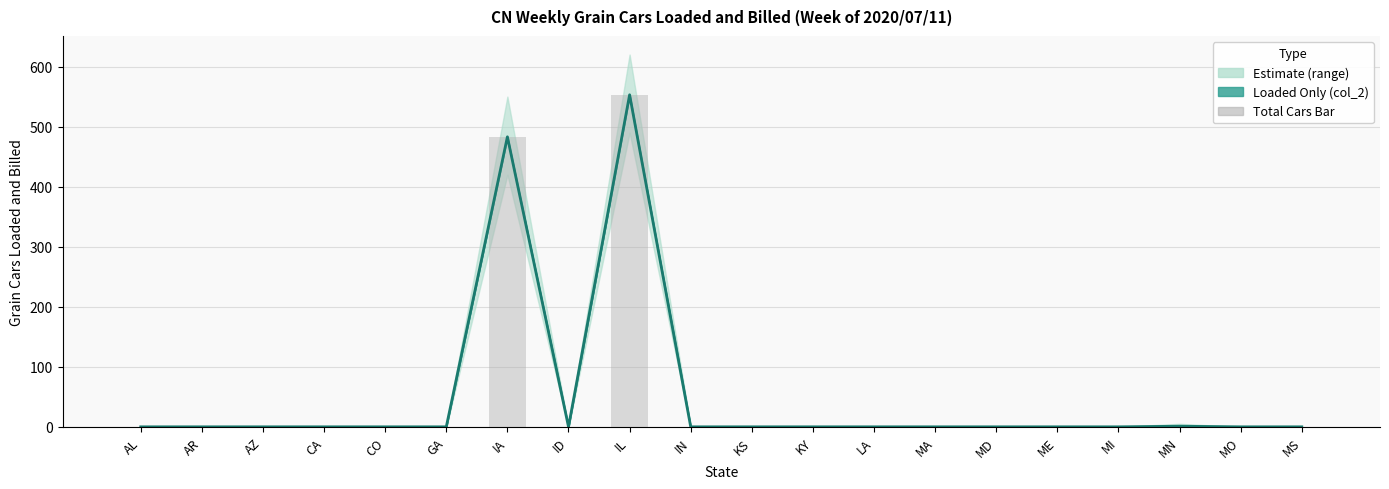

Which label corresponds to the smallest value in the chart?

AL